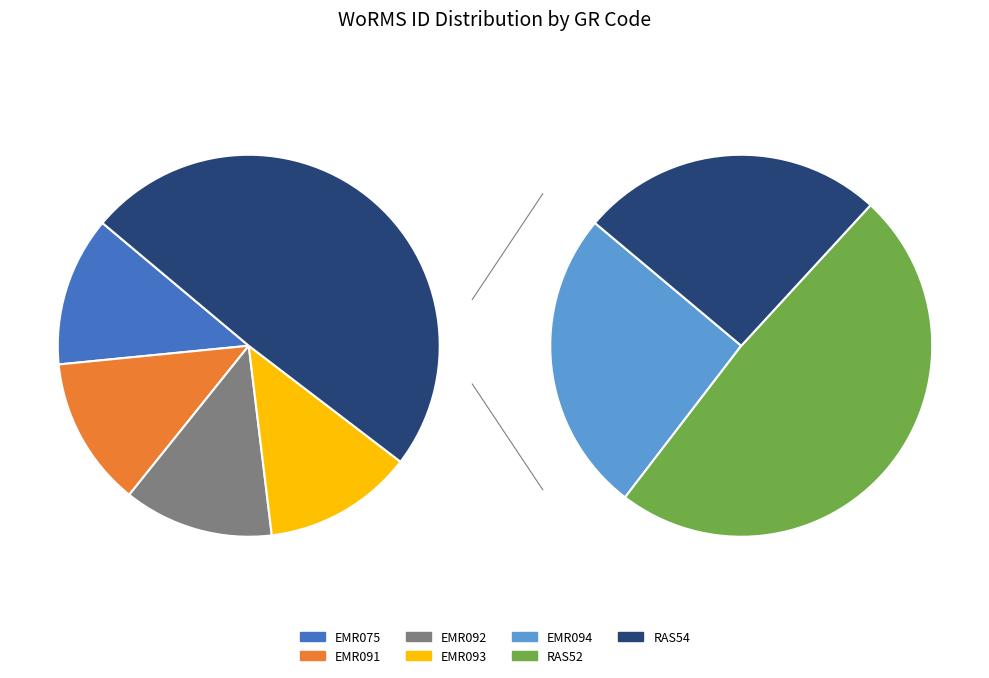

The EMR094 slice represents 1% of the pie. True or false?

False